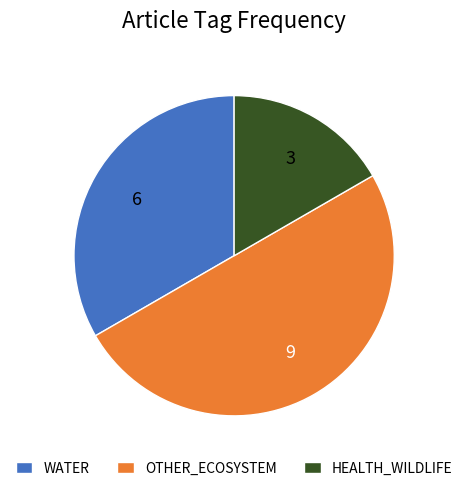

How many slices are in this pie chart?

3